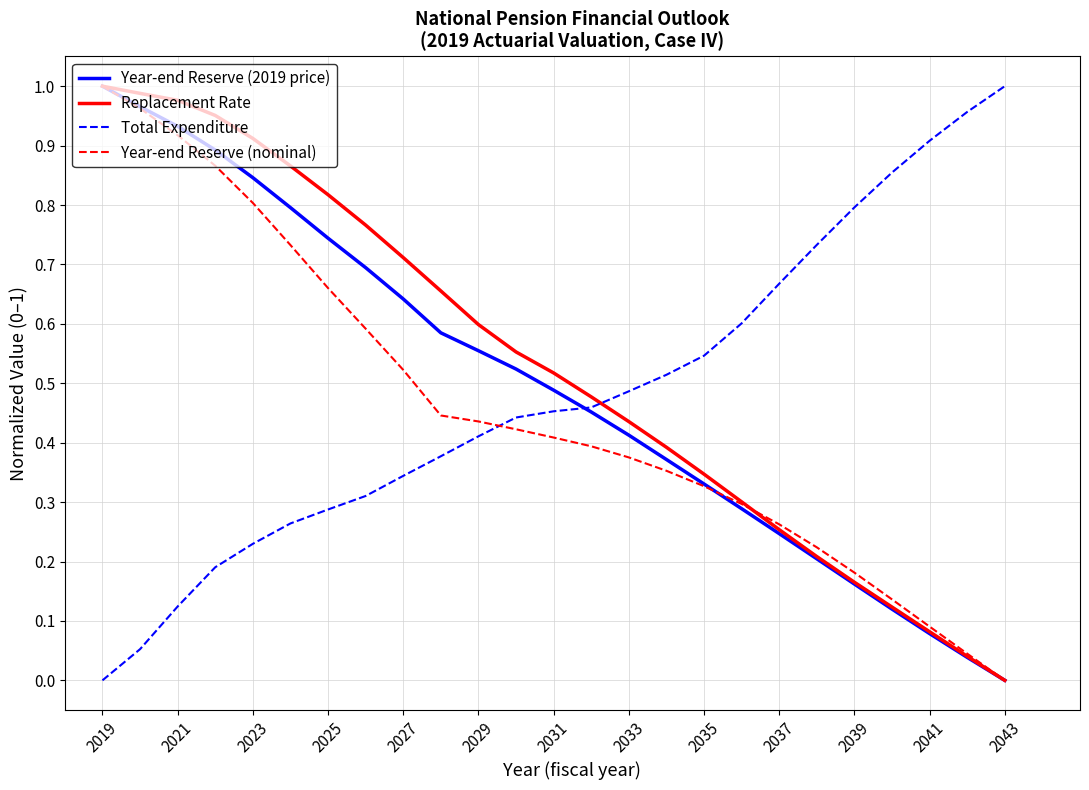

Is this an area chart (filled region under the line)?

No